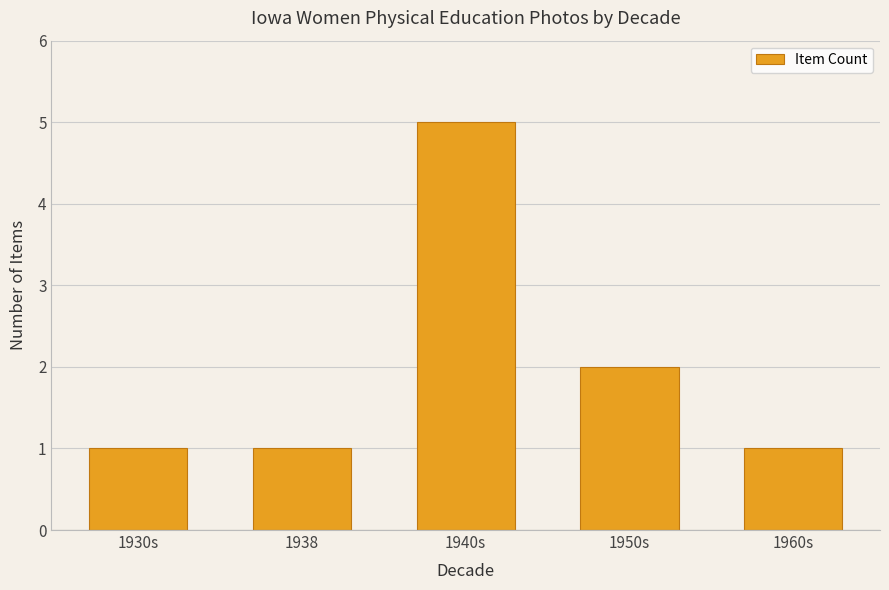

Count the number of categories in the chart.

5